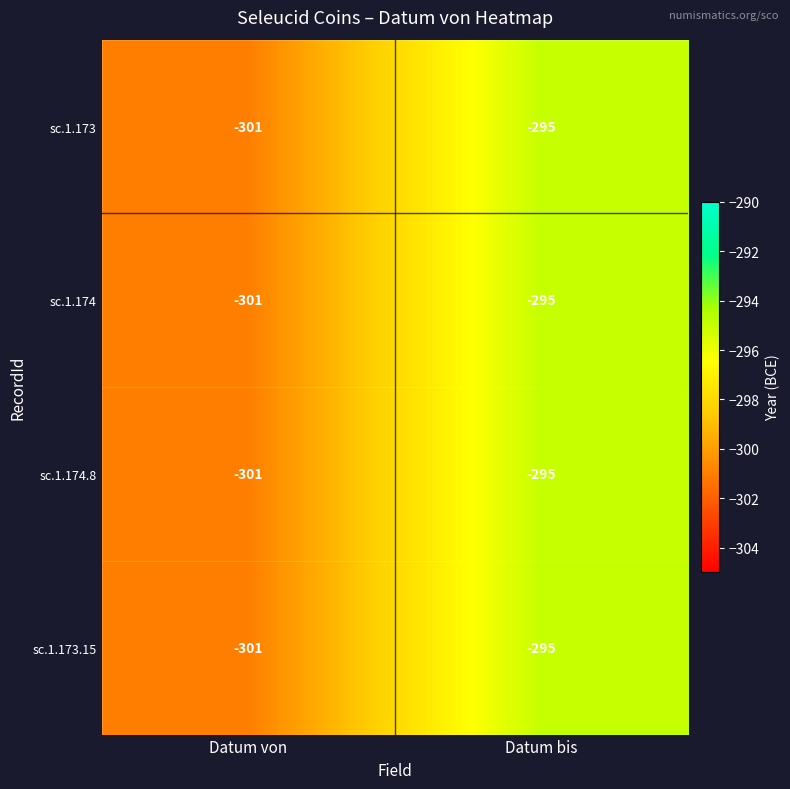

True or false: sc.1.173.15 has a value of -111 at Datum von.

False